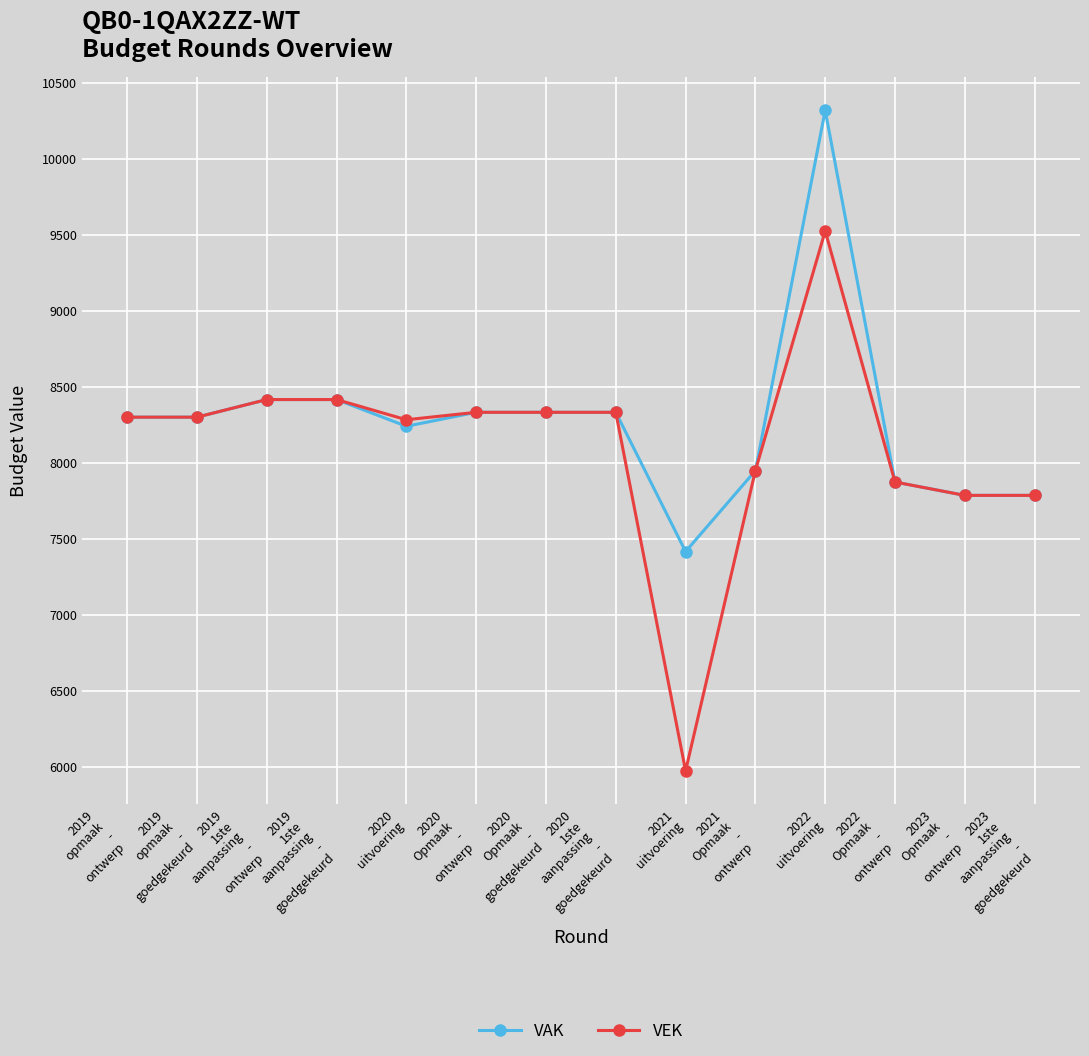

Is it true that VAK equals 7786 at 2023
Opmaak
-
ontwerp?

True